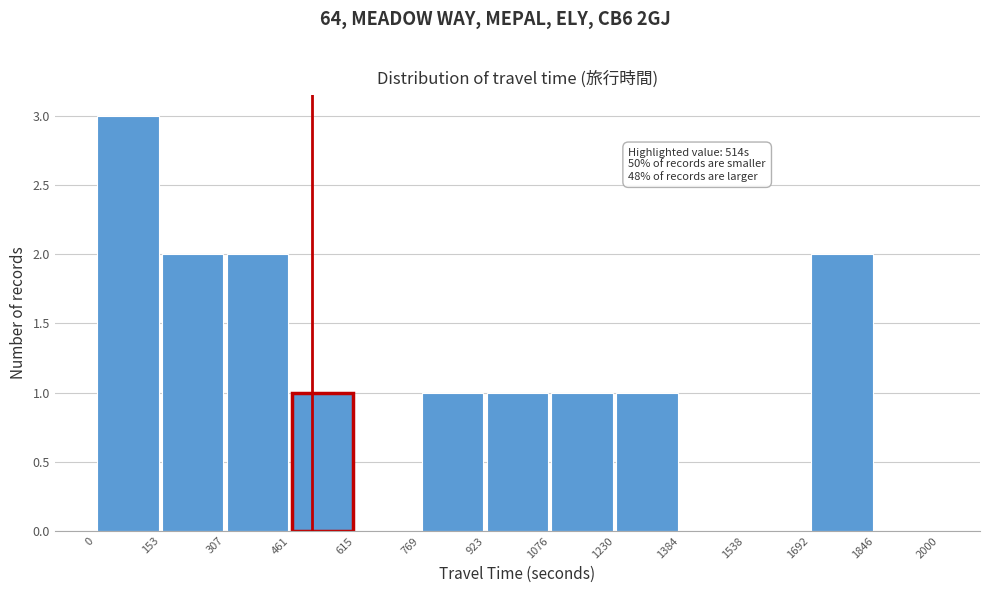

Which range on the x-axis has the tallest bar?

0 to 153